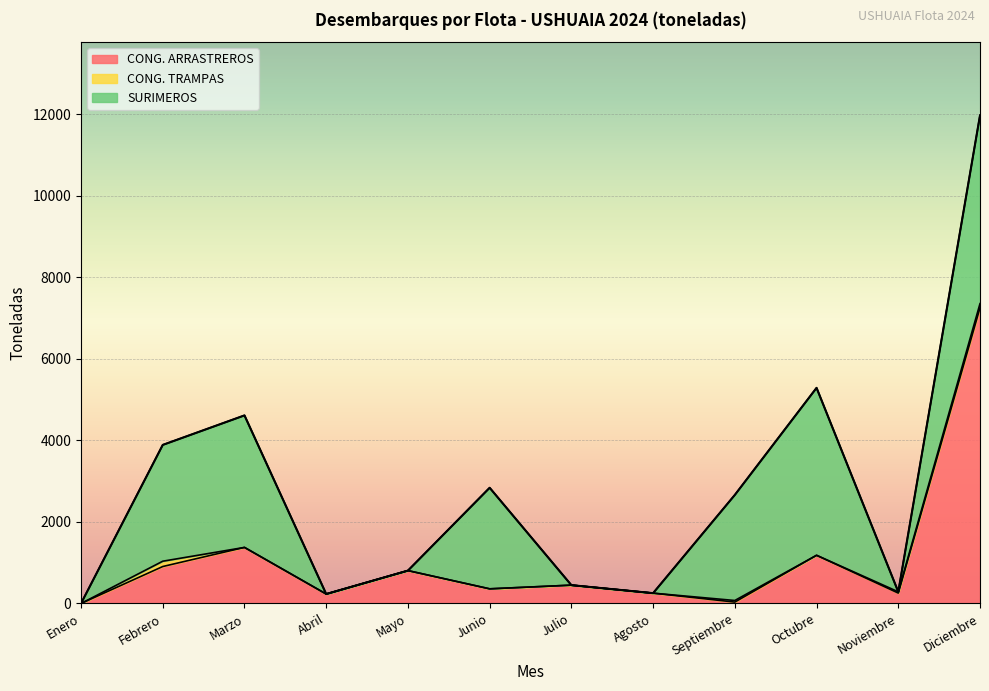

What is the average value of the CONG. ARRASTREROS series?

1091.9